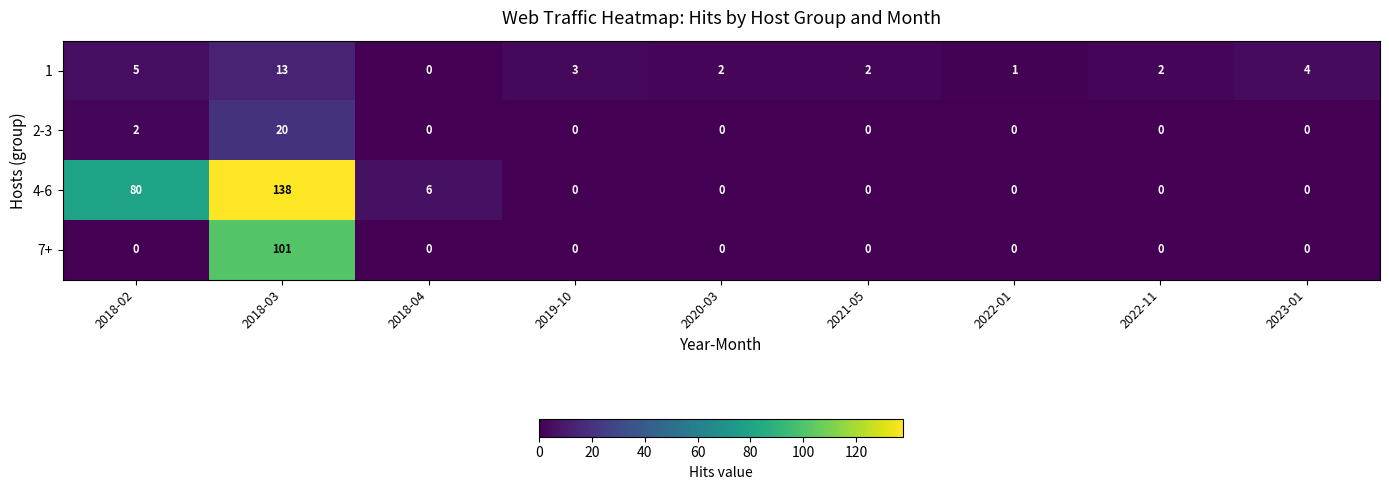

True or false: 2-3 has a value of 14 at 2019-10.

False